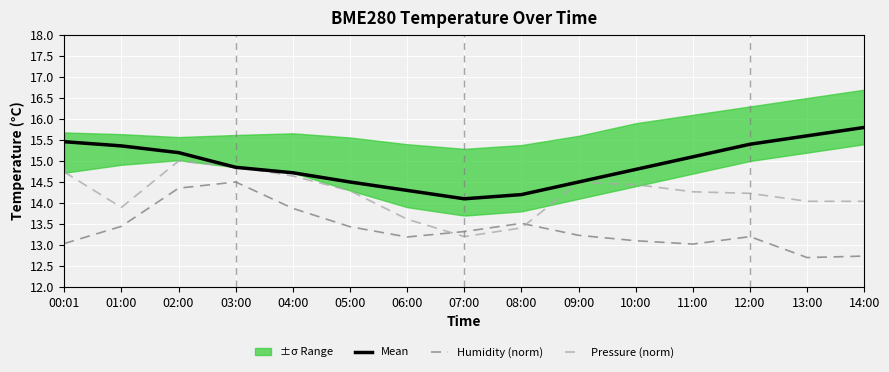

What is the sum of the Pressure (norm) values at 04:00 and 05:00?

28.9